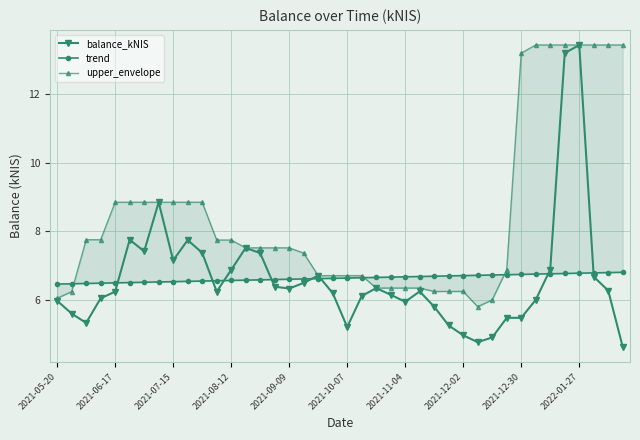

True or false: upper_envelope and balance_kNIS intersect in this chart.

False